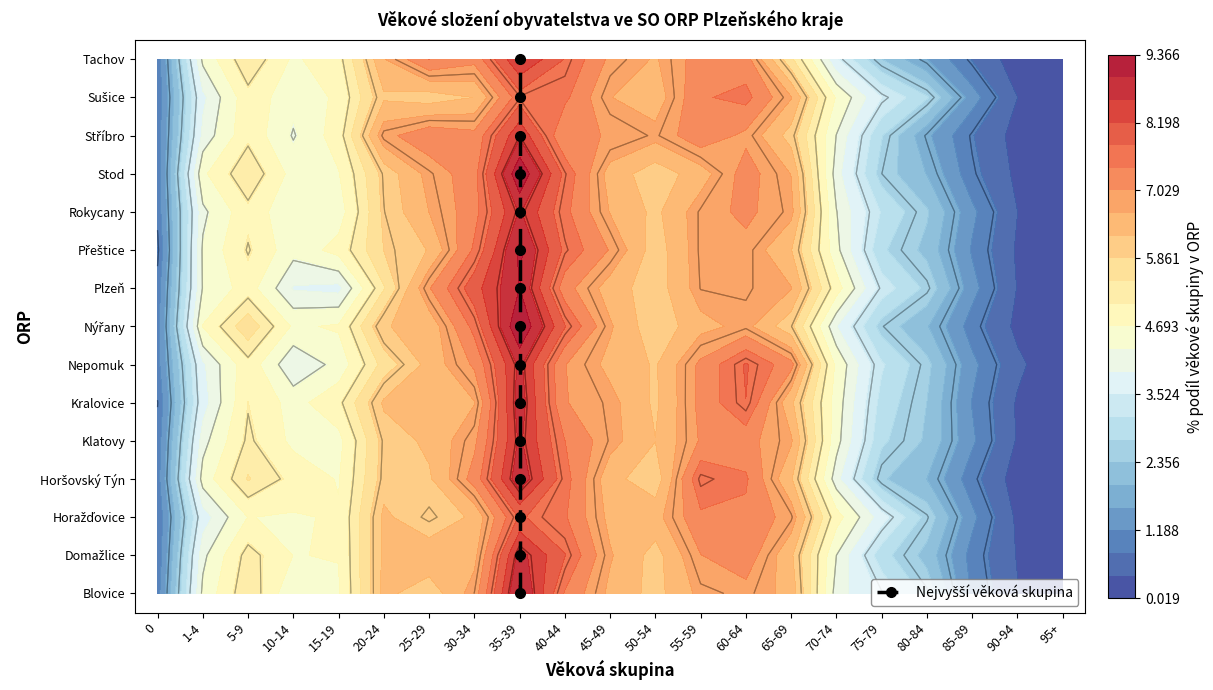

Is it true that the value at 35-39 is 1?

False